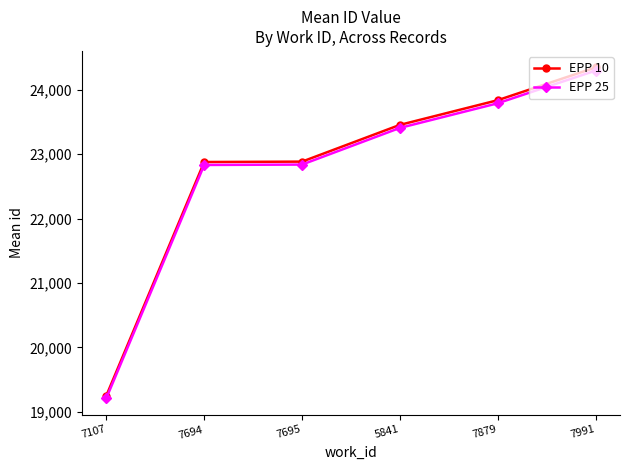

What is the difference between the EPP 10 values at 7695 and 7879?

953.0